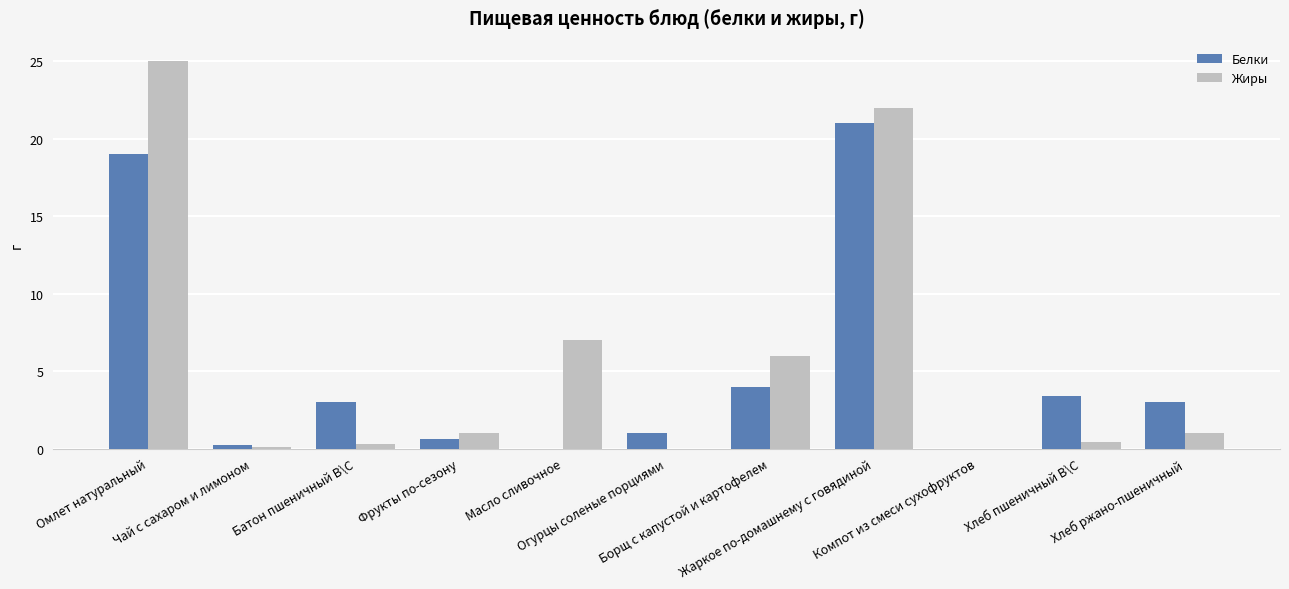

What is the label of the 9th bar from the right?

Батон пшеничный В\С